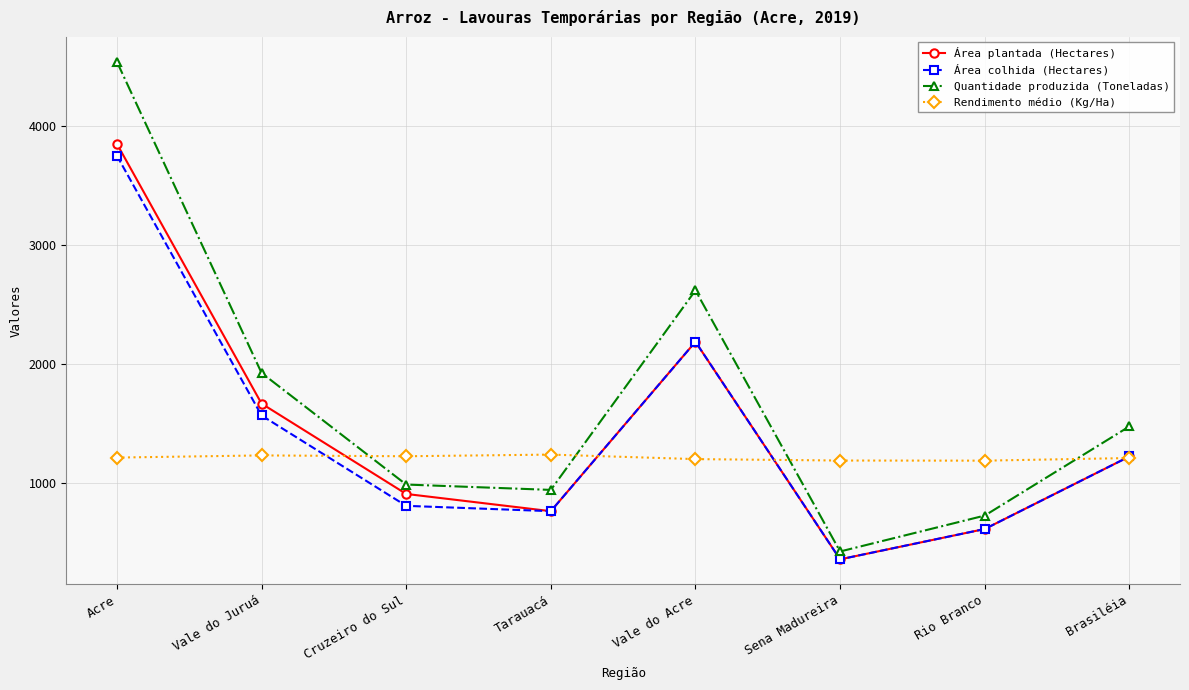

True or false: Área plantada (Hectares) has more than 2 points higher than both neighbors.

False